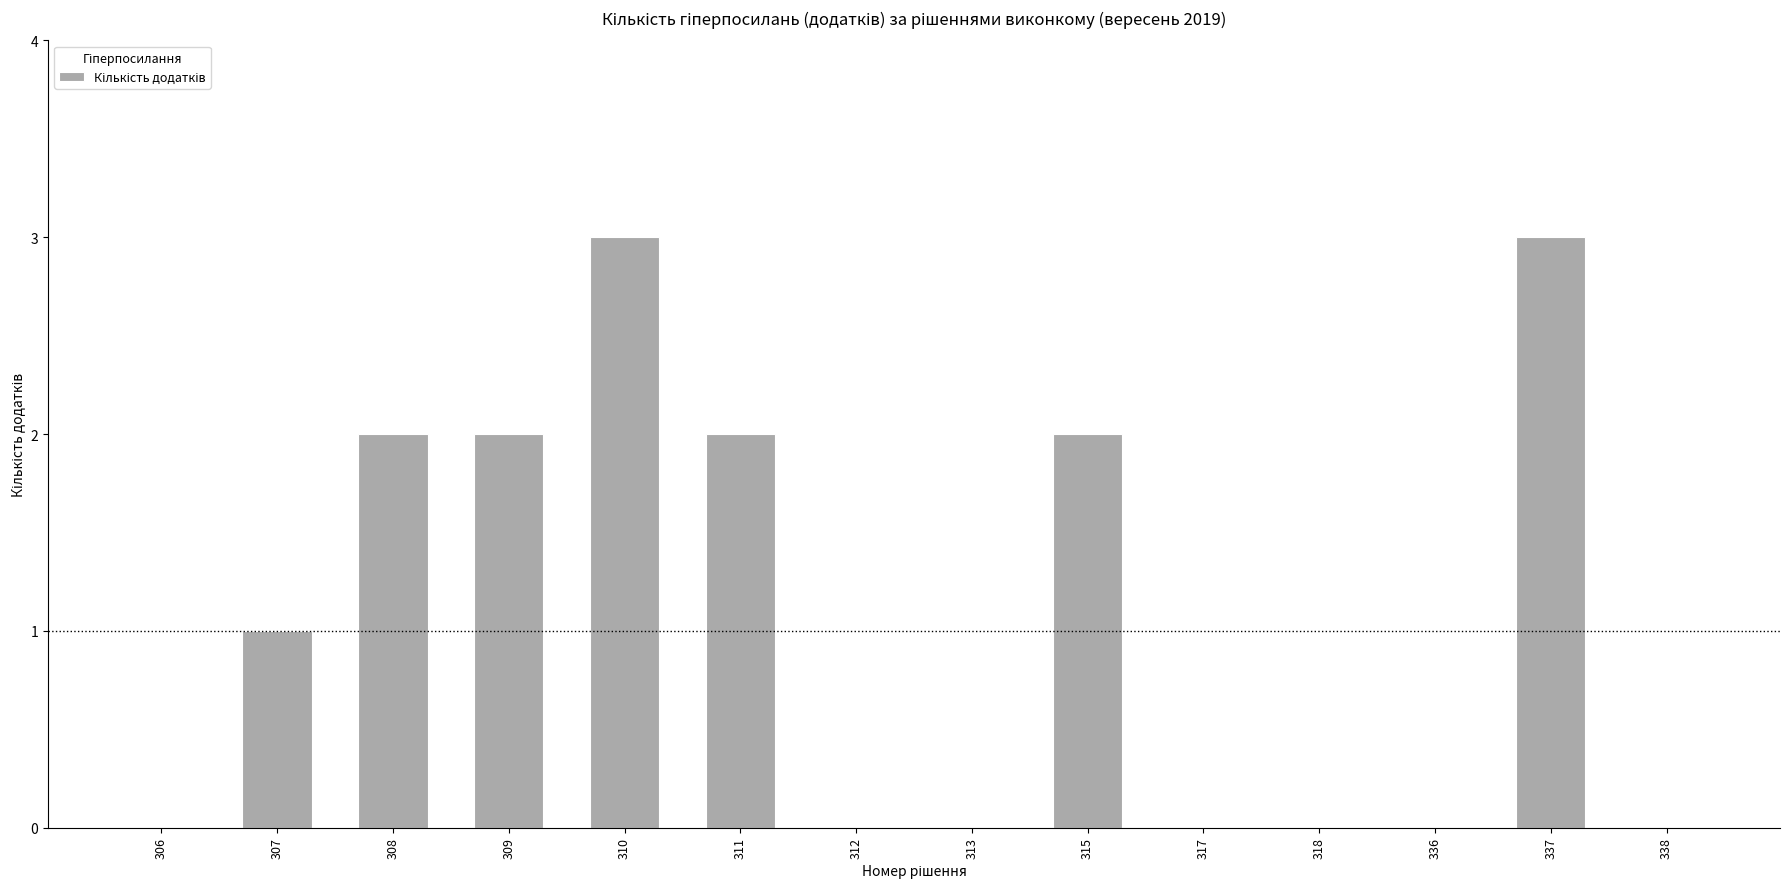

How many series are shown in this chart?

1